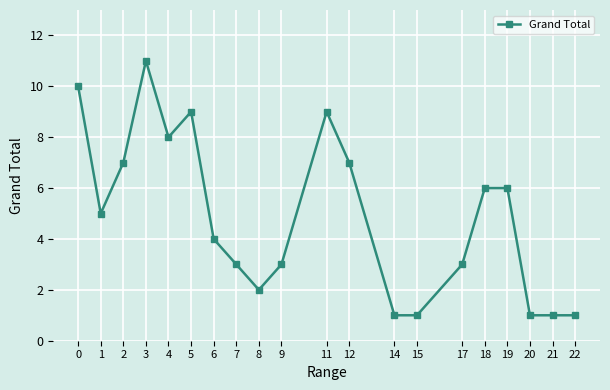

What is the difference between the maximum and minimum values?

10